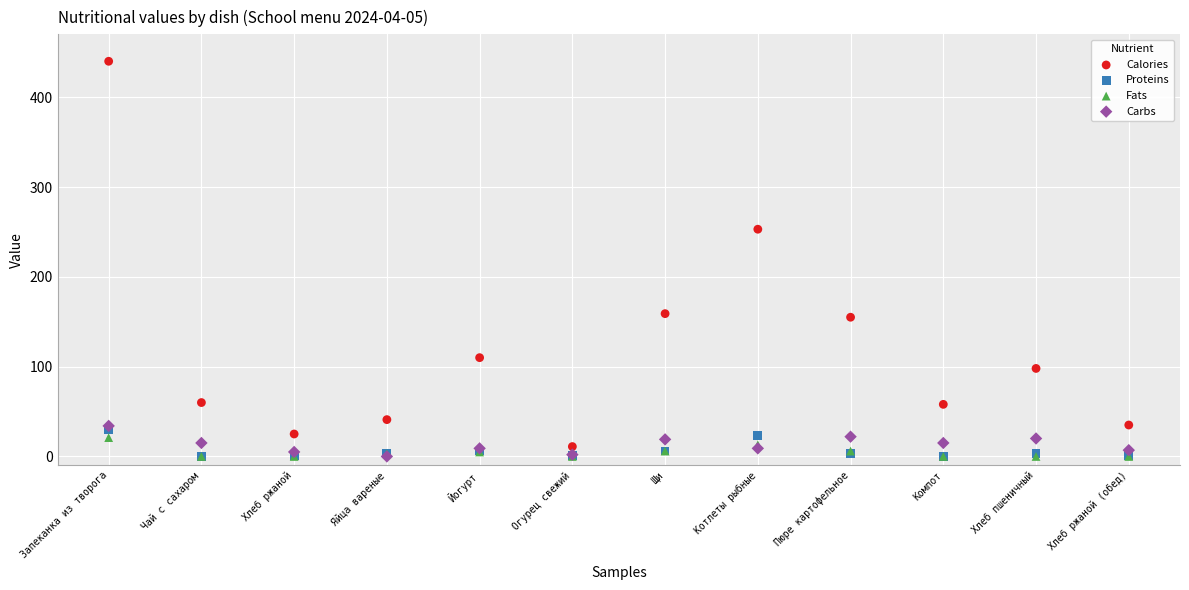

In the Calories series, what Y value is closest to 225?

253